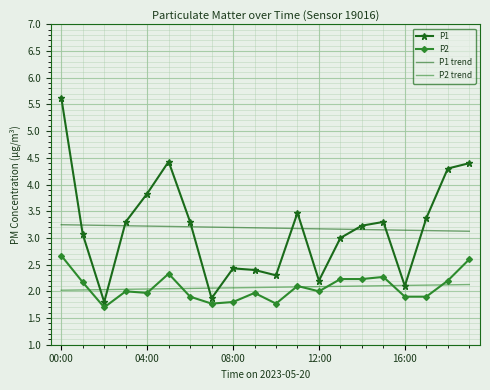

What are all the series names shown in the legend?

P1, P2, P1 trend, P2 trend